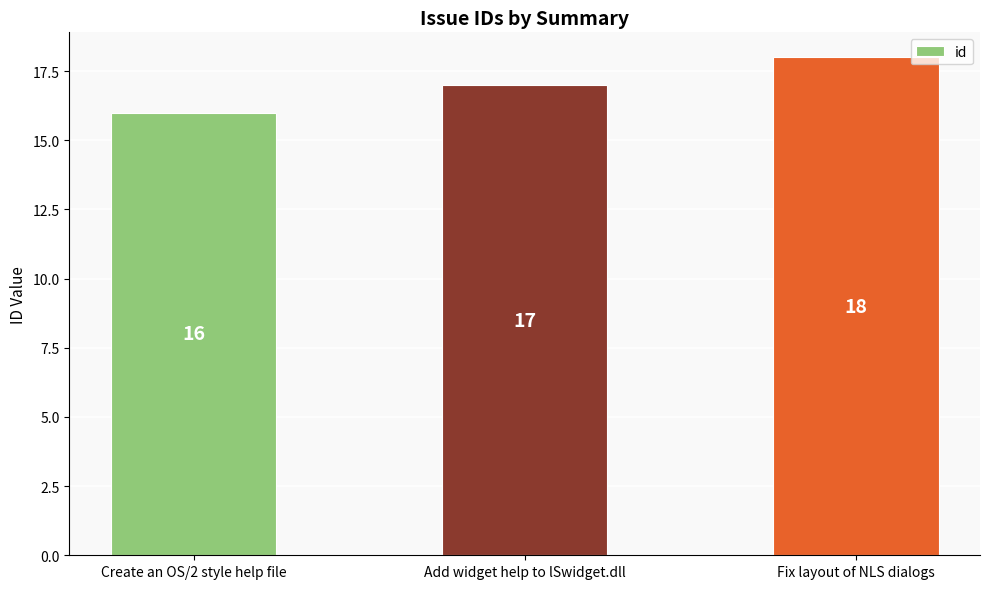

What is the smallest value displayed?

16